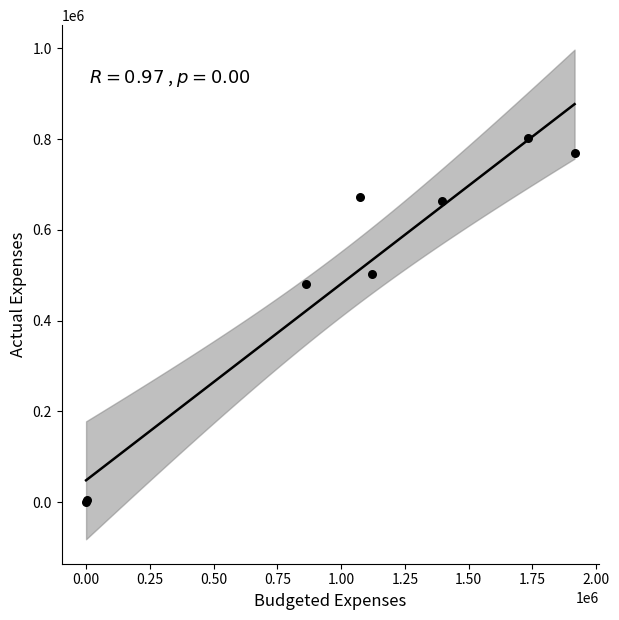

What Y value in the scatter plot is closest to 401231?

479981.8